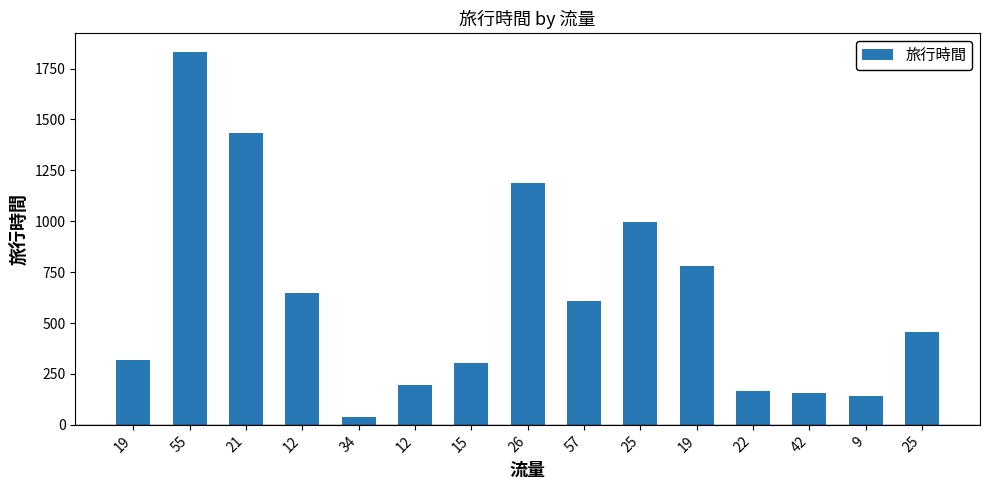

What is the sum of all values?

9260